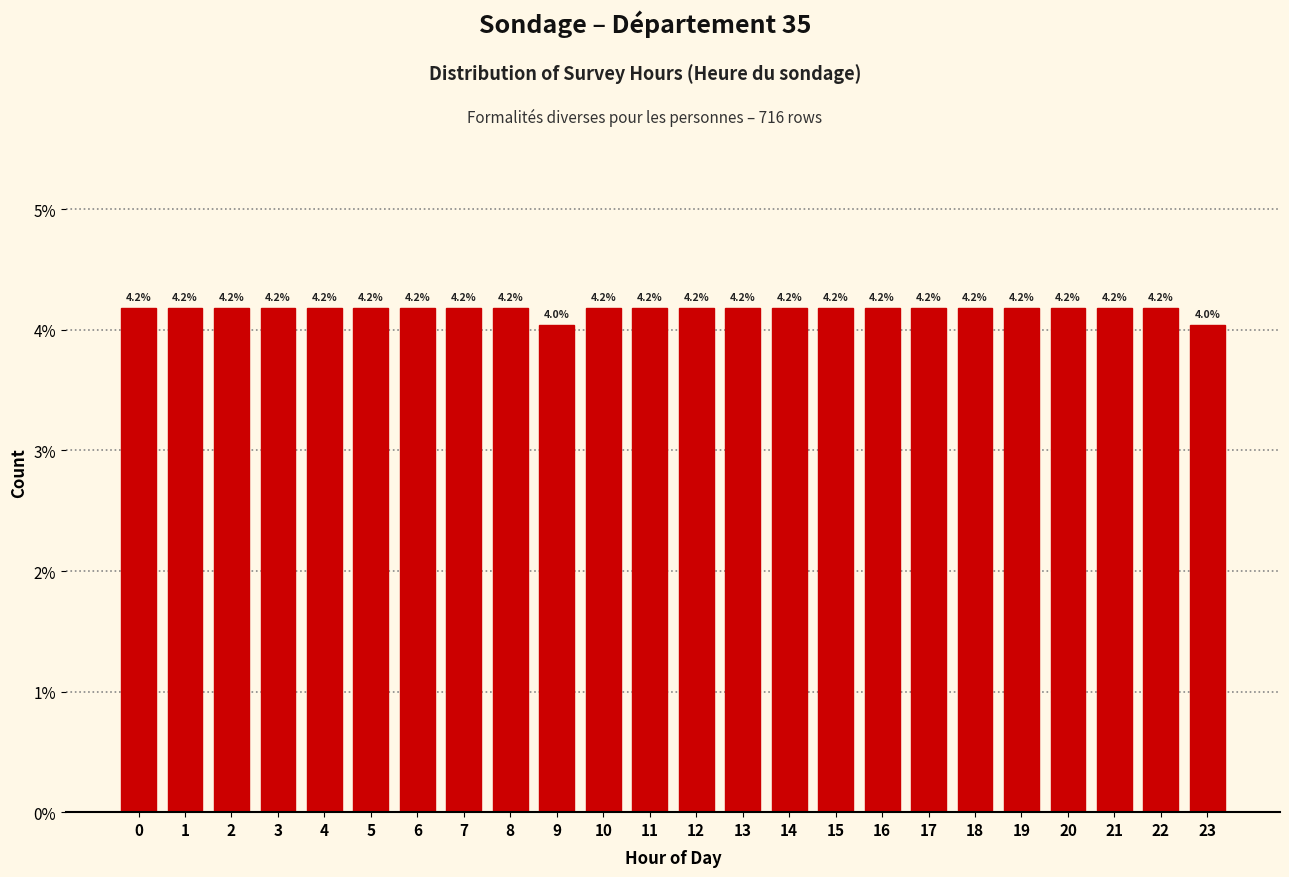

Reading left to right, transcribe all the data shown in this chart.

4.2	4.2	4.2	4.2	4.2	4.2	4.2	4.2	4.2	4.0	4.2	4.2	4.2	4.2	4.2	4.2	4.2	4.2	4.2	4.2	4.2	4.2	4.2	4.0